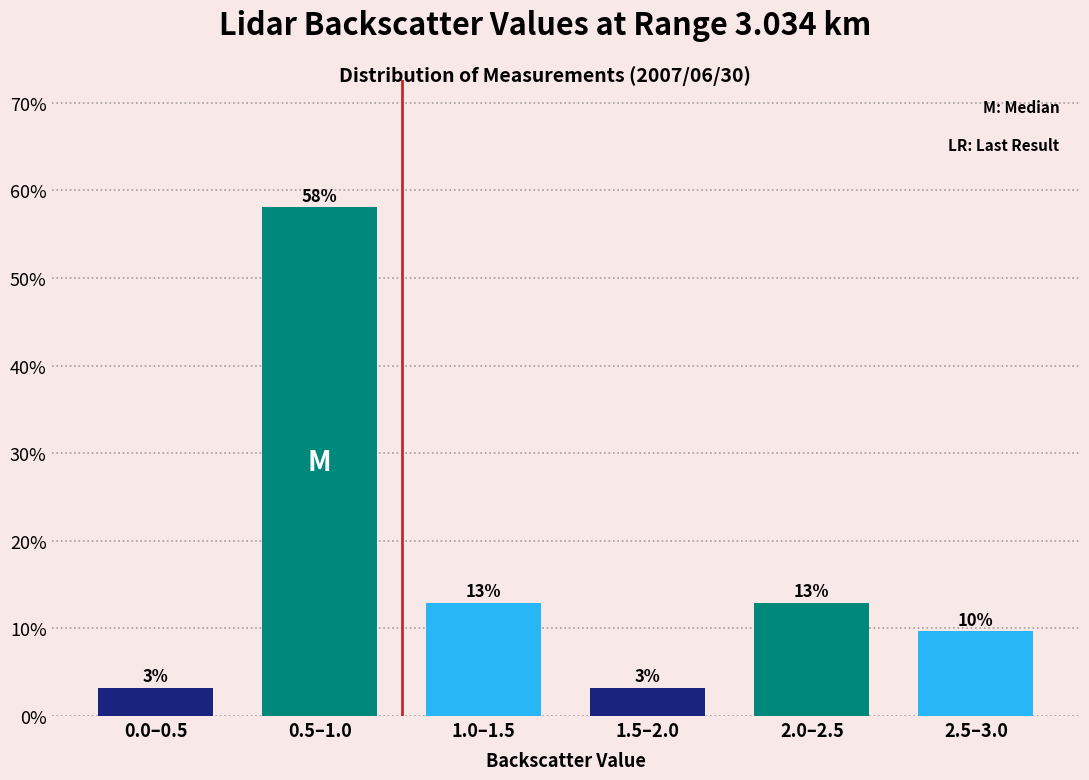

Does the chart contain any negative values?

No